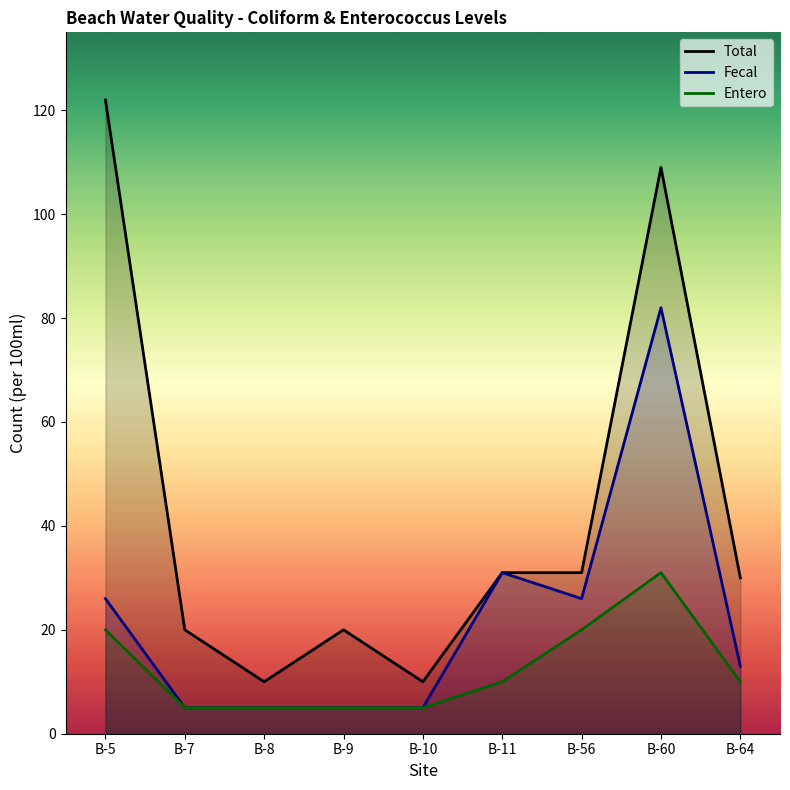

At how many categories does at least one series exceed 110?

1